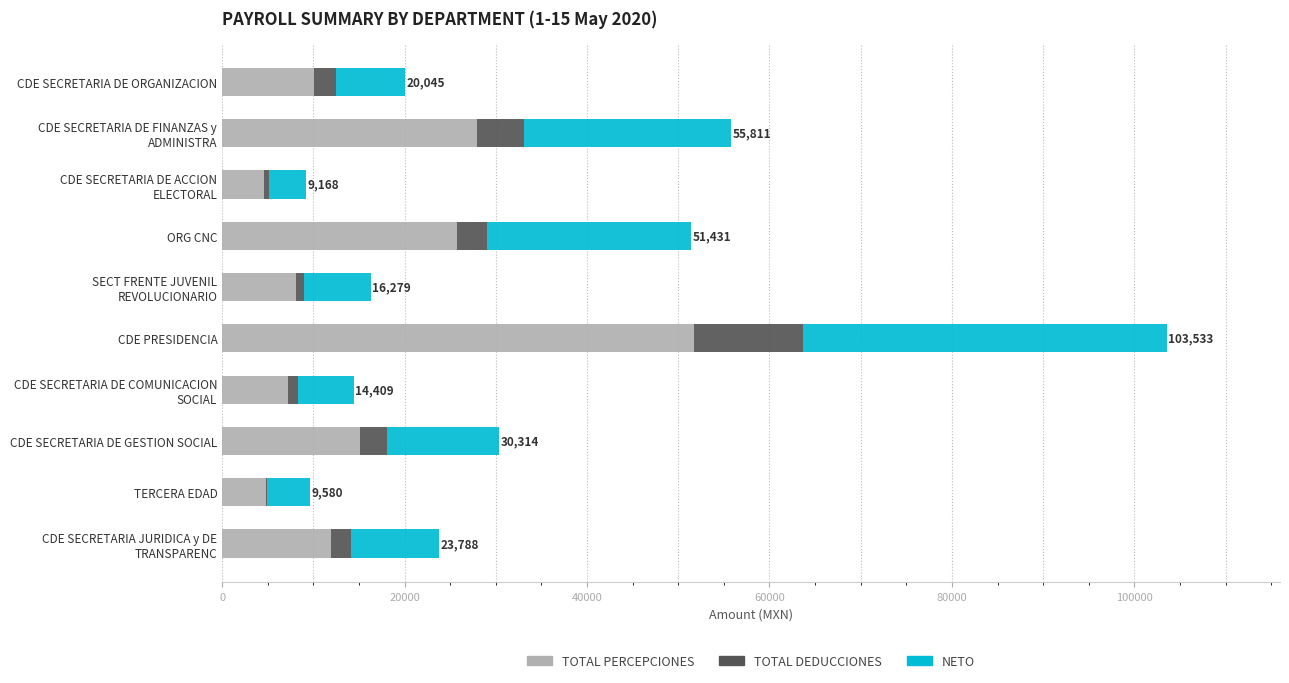

At which category is the sum across all series the highest?

CDE PRESIDENCIA